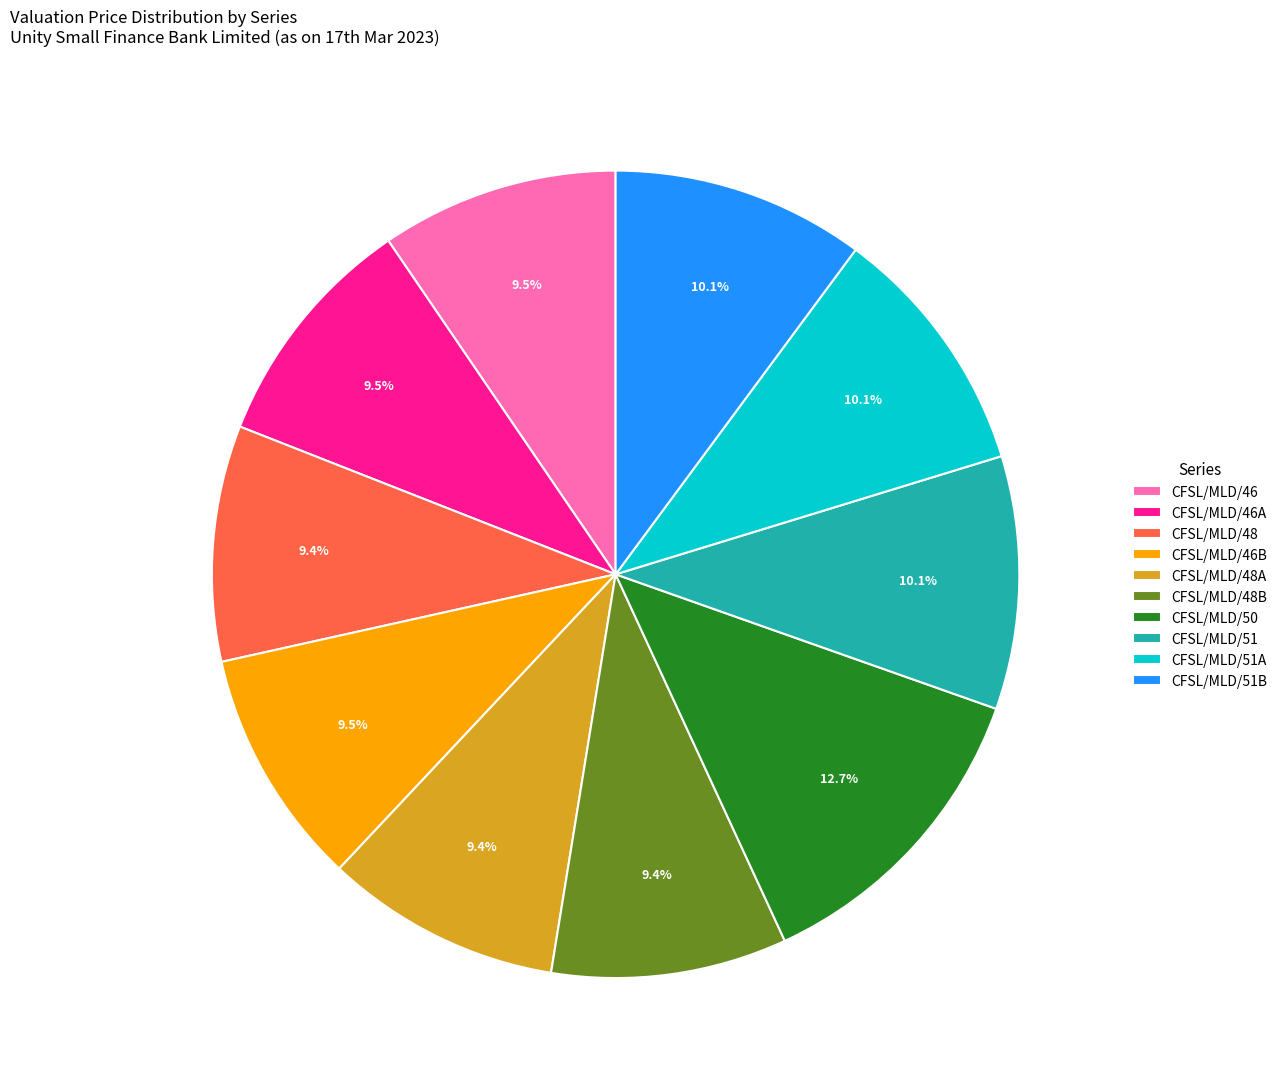

Approximately how many times larger is the value at CFSL/MLD/46 compared to CFSL/MLD/51A?

0.9